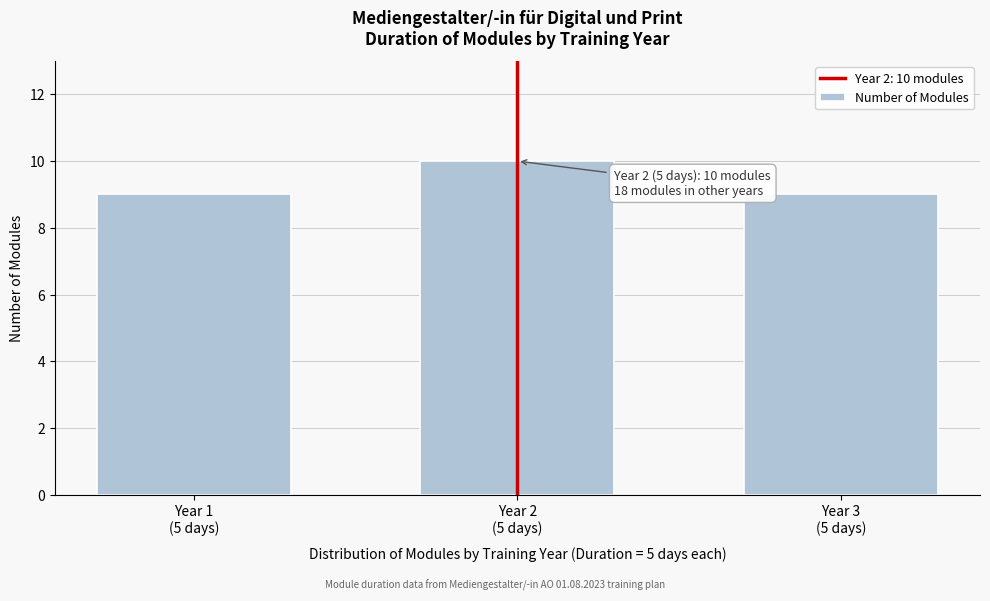

Reading right to left, extract all data points from this chart.

9	10	9